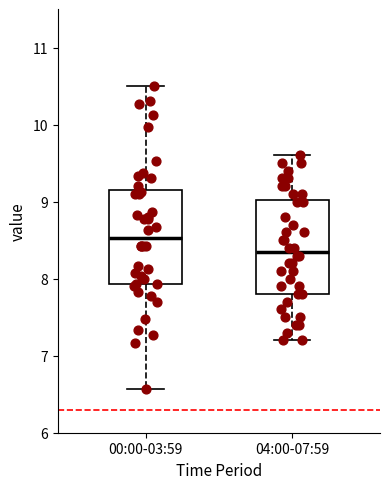

Reading left to right, read every box against the y-axis: the position of its median line, the range the box covers, and the ends of its whiskers. The values are not printed on the chart, so give them approximately, as read against the axis.

00:00-03:59: median 8.5, box 7.9 to 9.1, whiskers 6.6 to 10.5
04:00-07:59: median 8.4, box 7.8 to 9.0, whiskers 7.2 to 9.6